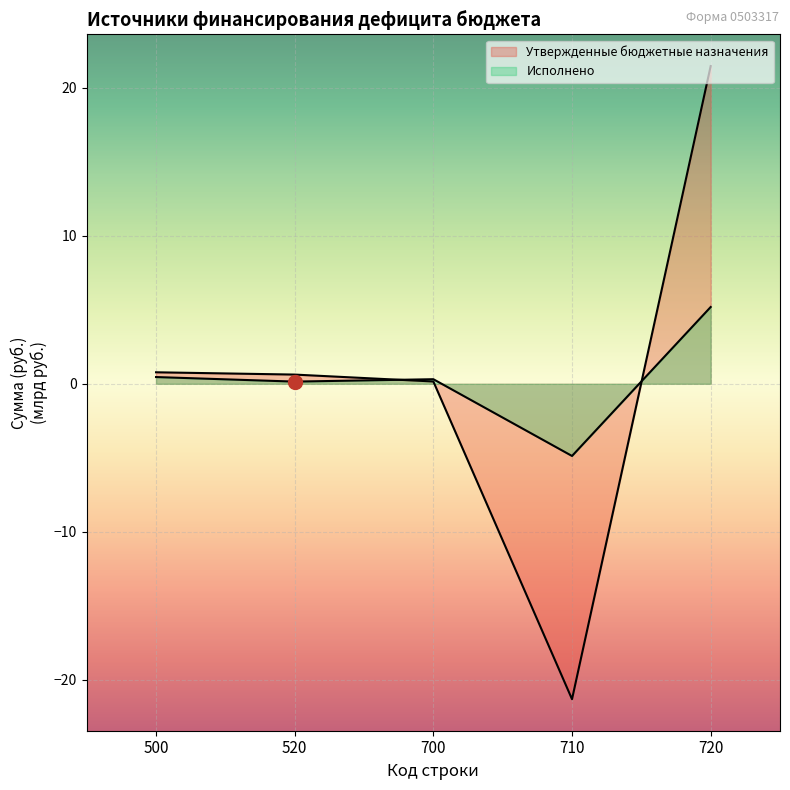

Between 720 and 700, which is larger?

720